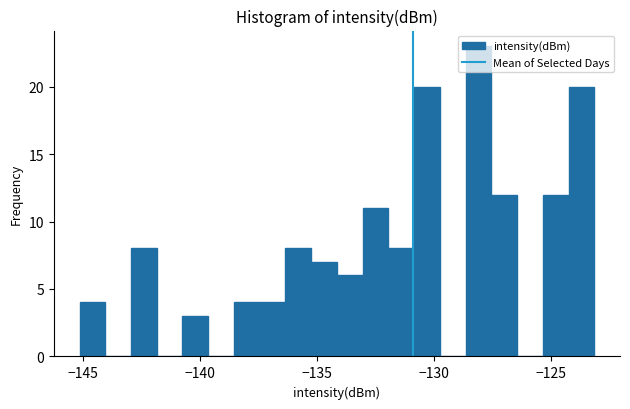

Around what value on the x-axis is the tallest bar? Give the approximate position of its centre, as read against the axis.

-128.0